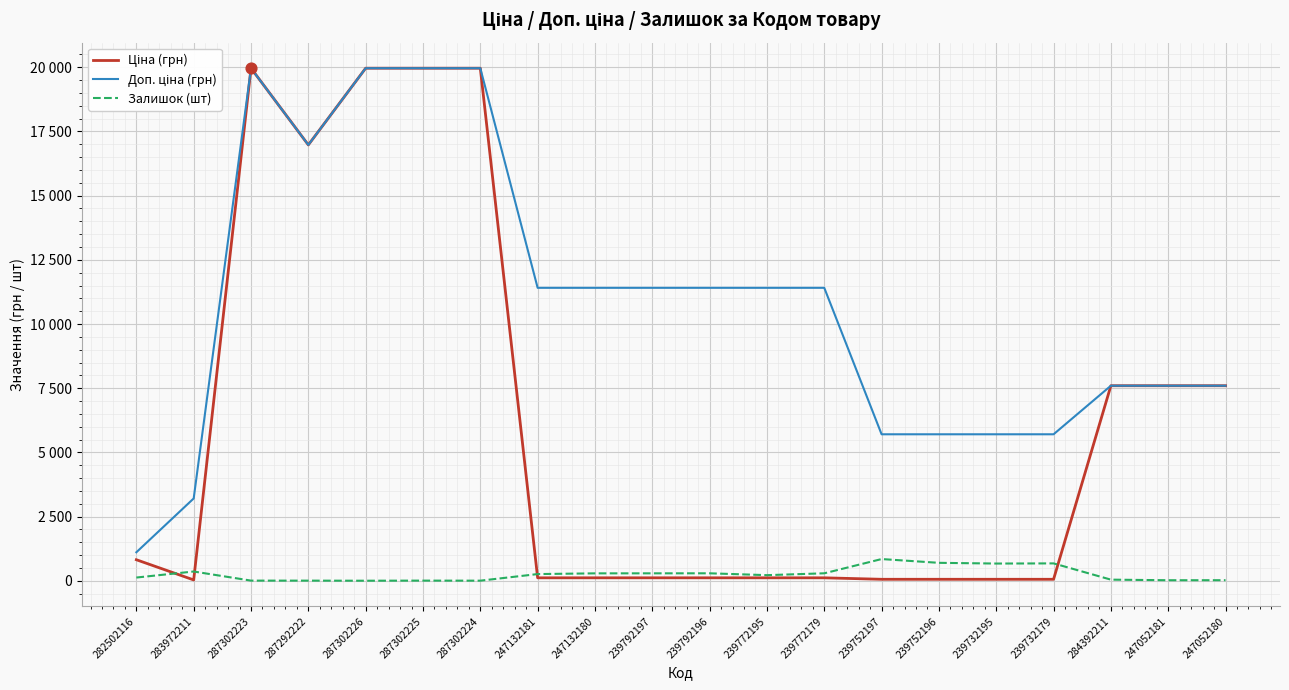

At how many categories does at least one series exceed 17893?

4